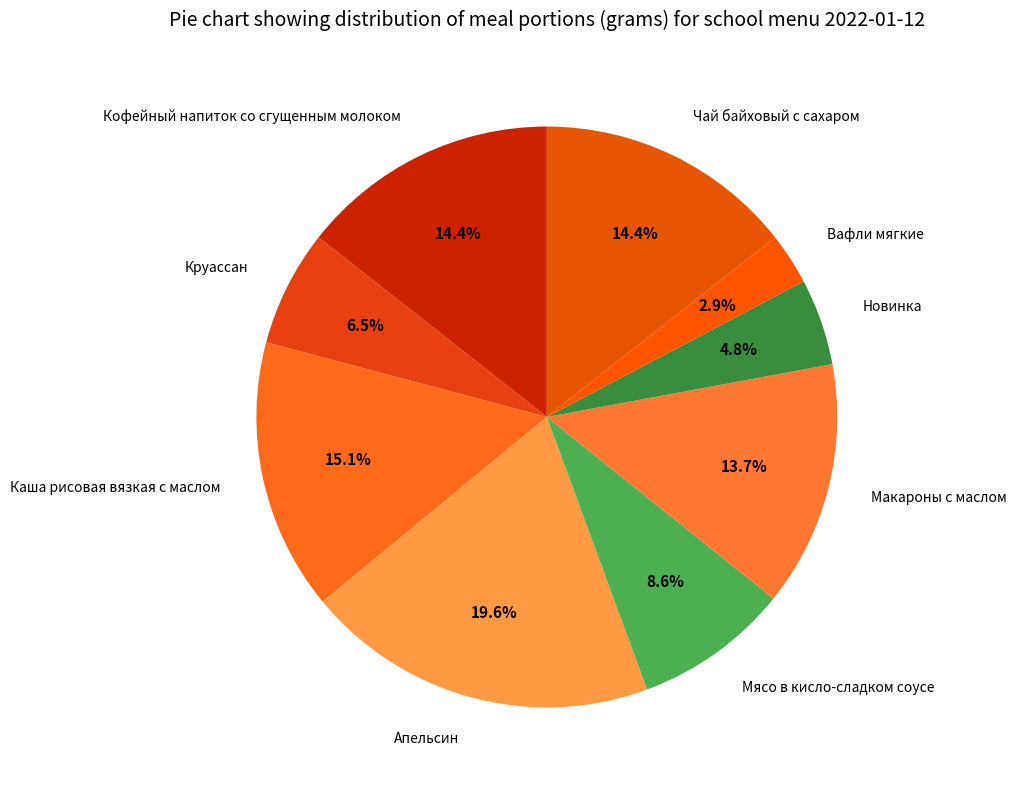

To the nearest percent, what is the difference between the Макароны с маслом and Каша рисовая вязкая с маслом slice percentages?

1%